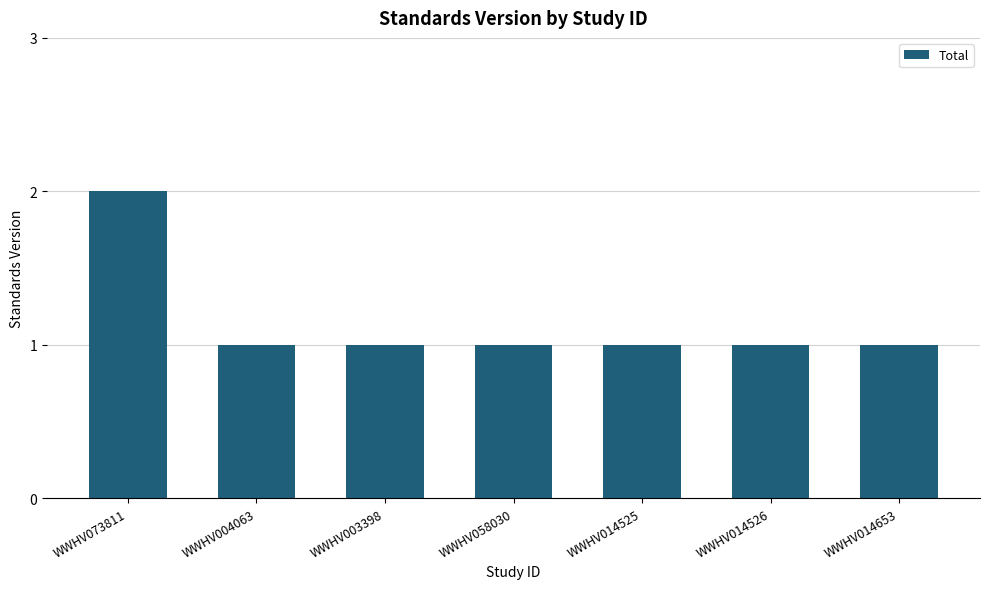

Which category has the highest value across all series?

WWHV073811